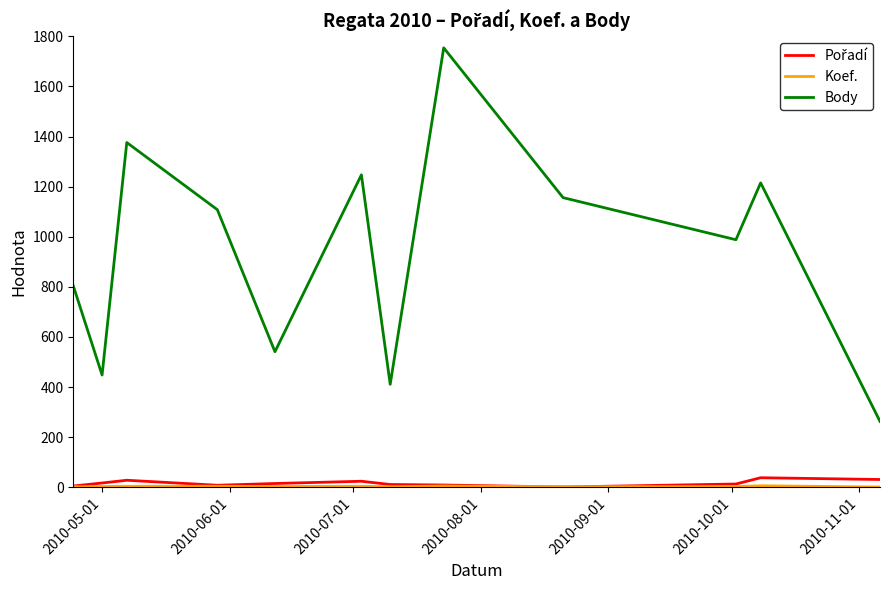

Count the number of data series in this chart.

3